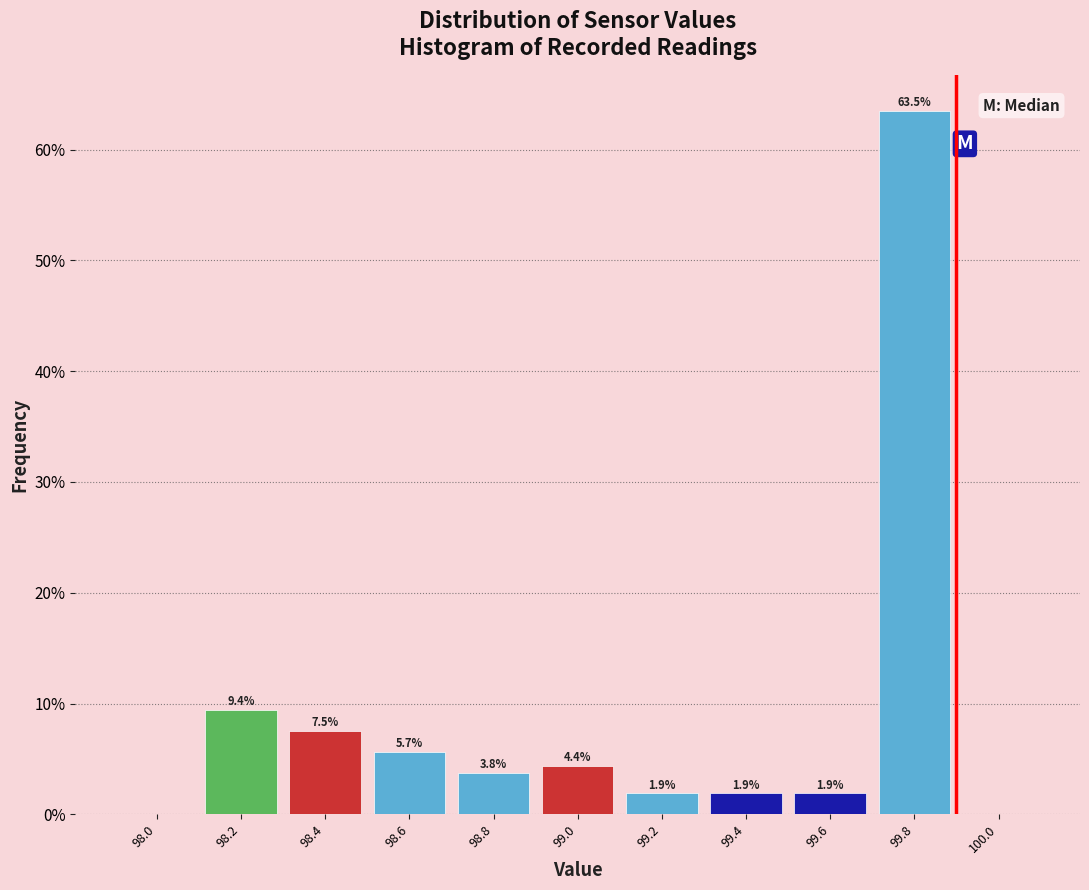

Over which range of the x-axis is the bar tallest?

99.7 to 99.9